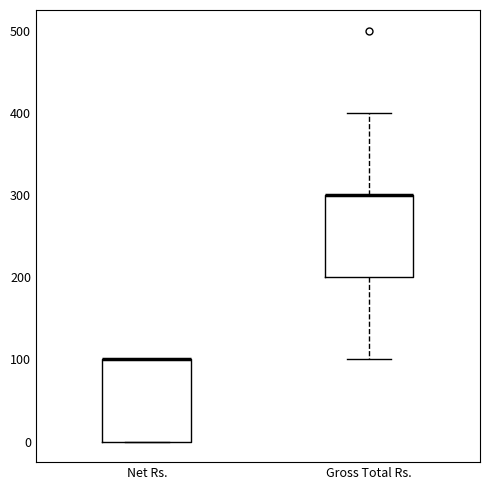

Where does the upper whisker of the box for Gross Total Rs. end on the y-axis? The values are not printed on the chart, so give them approximately, as read against the axis.

400